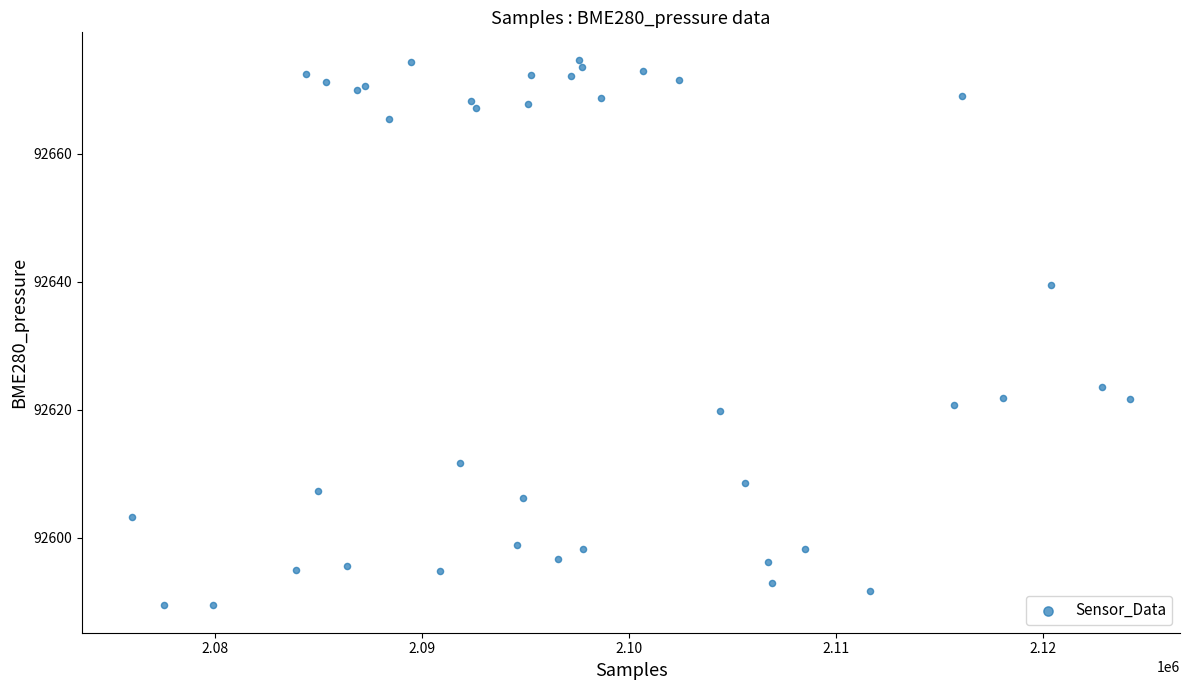

What Y value in the scatter plot is closest to 92632?

92639.4